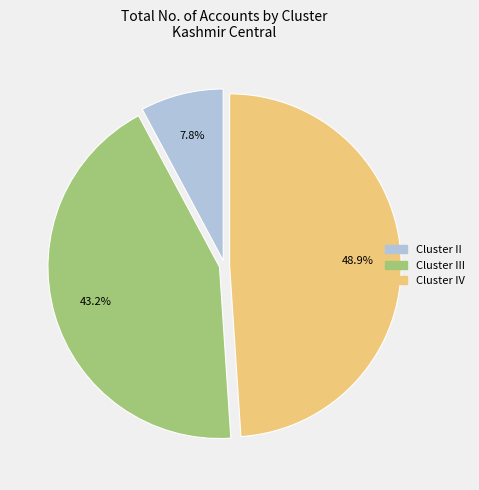

Does any single category account for the majority?

No